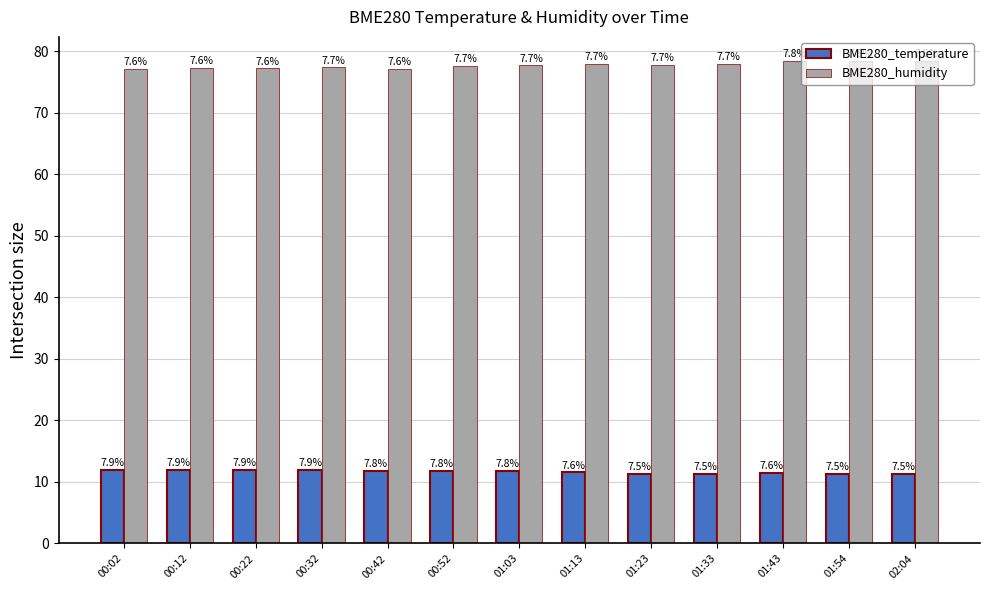

How many bars are there in total?

26